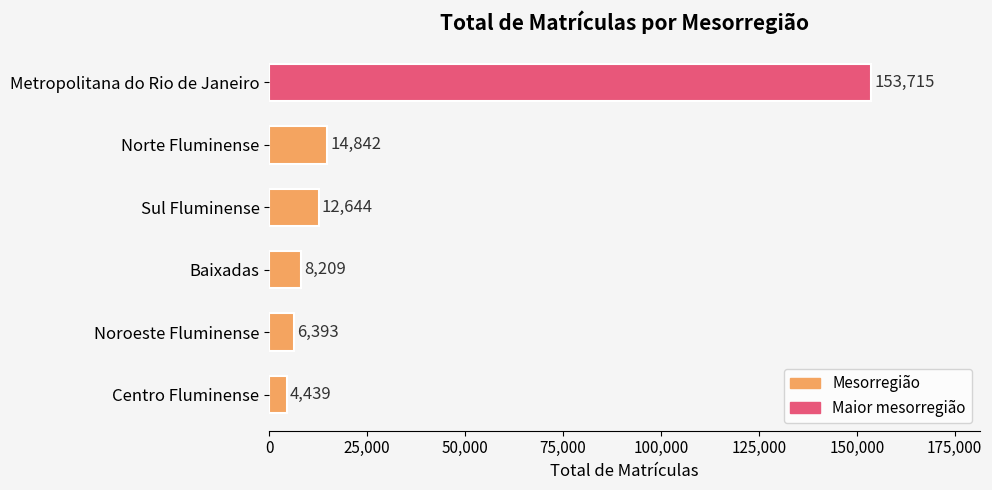

The chart shows a value of 4439 at Centro Fluminense. True or false?

True